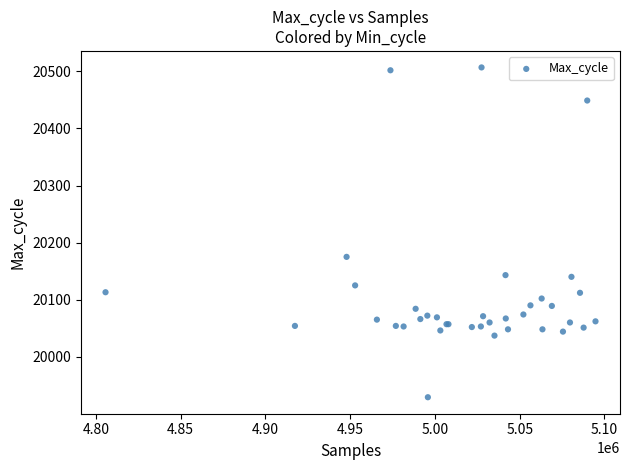

What Y value in the scatter plot is closest to 20218?

20175